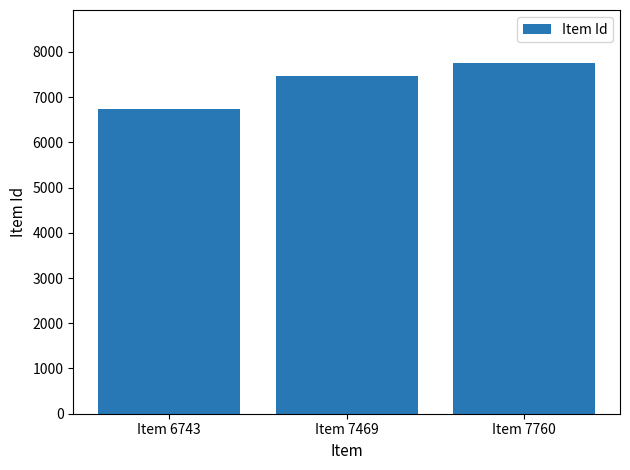

List the labels in order of value, largest first.

Item 7760, Item 7469, Item 6743